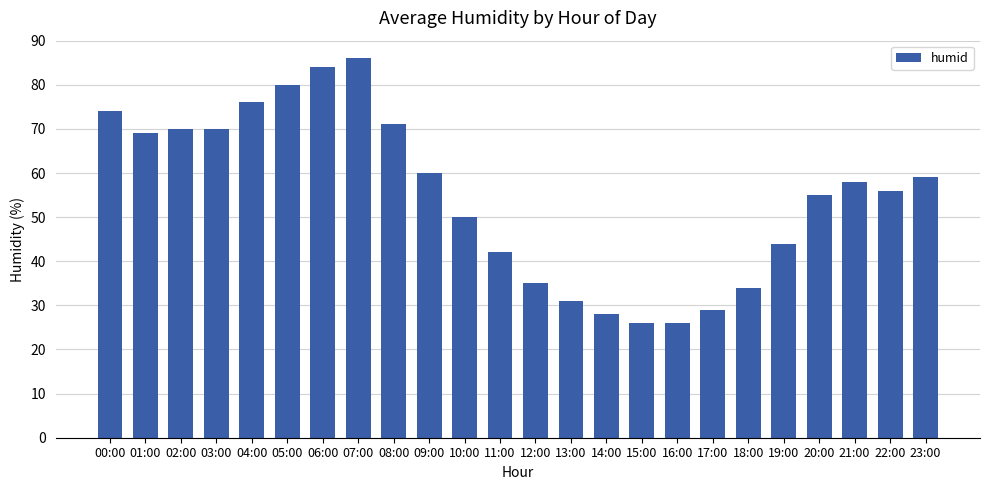

What value does the data have at 05:00, to the nearest 5?

80